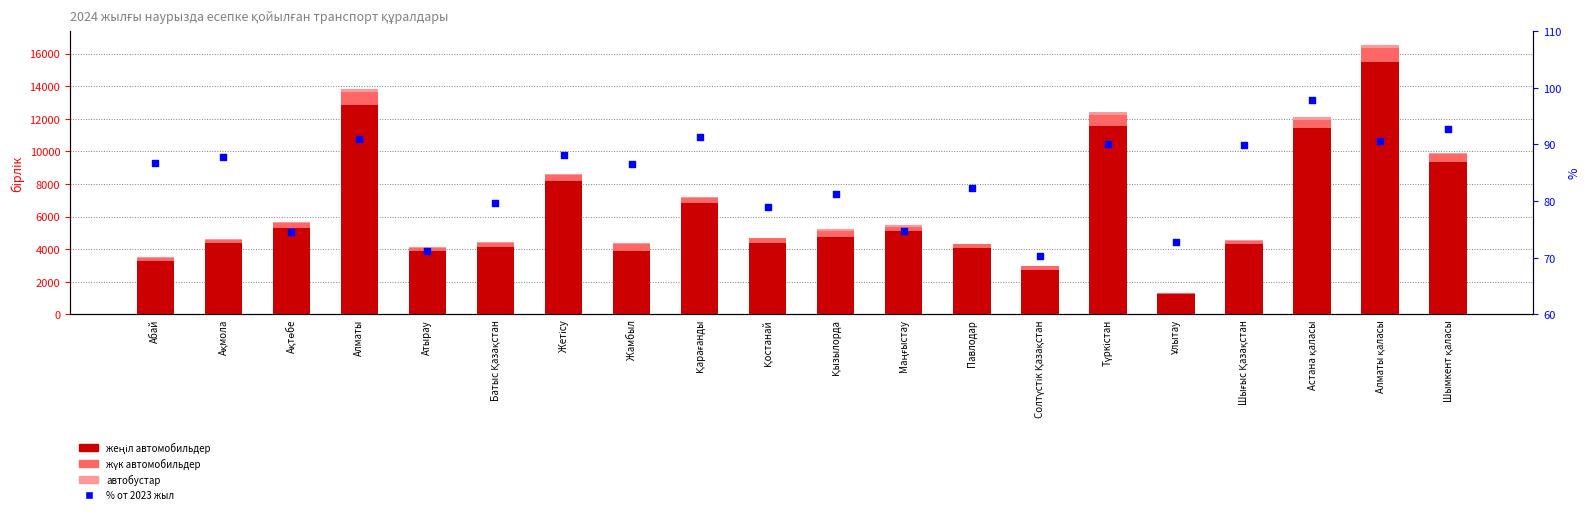

At how many categories does at least one series exceed 5746?

7